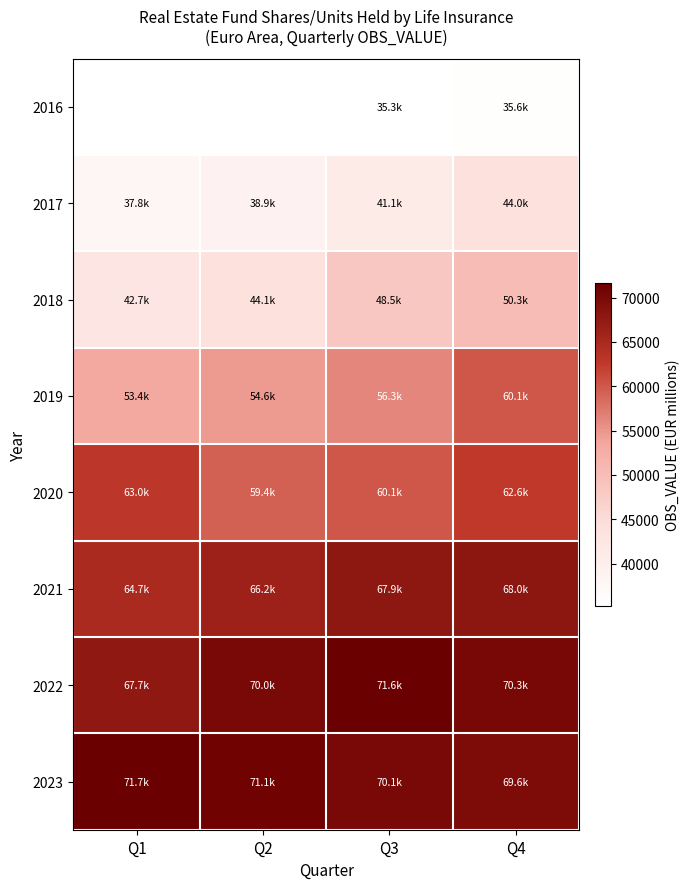

True or false: 2022 has a value of 71590.6 at Q3.

True